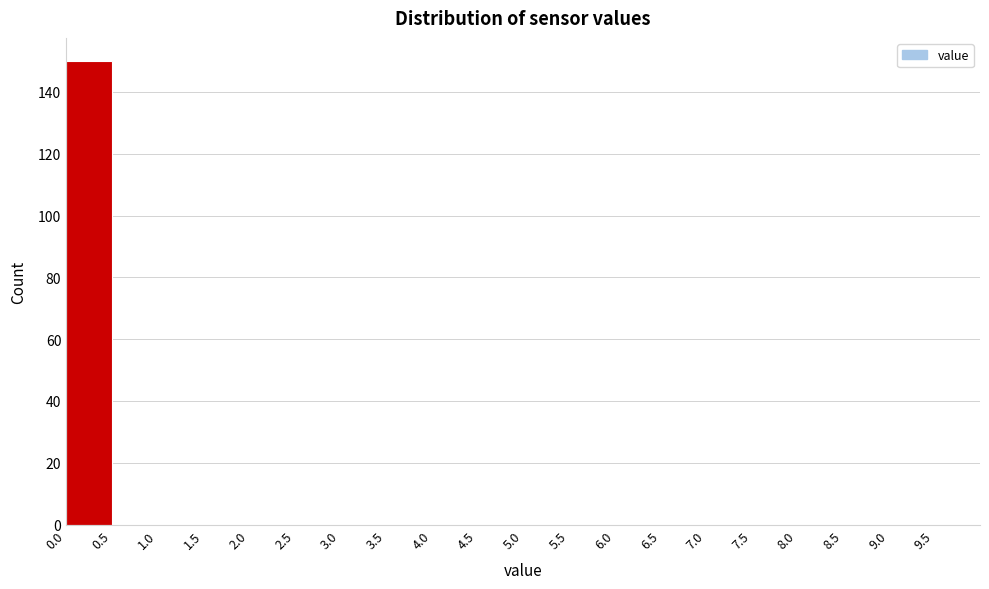

How tall is the bar that spans 0.0 to 0.5 on the x-axis? The values are not printed on the chart, so give them approximately, as read against the axis.

150